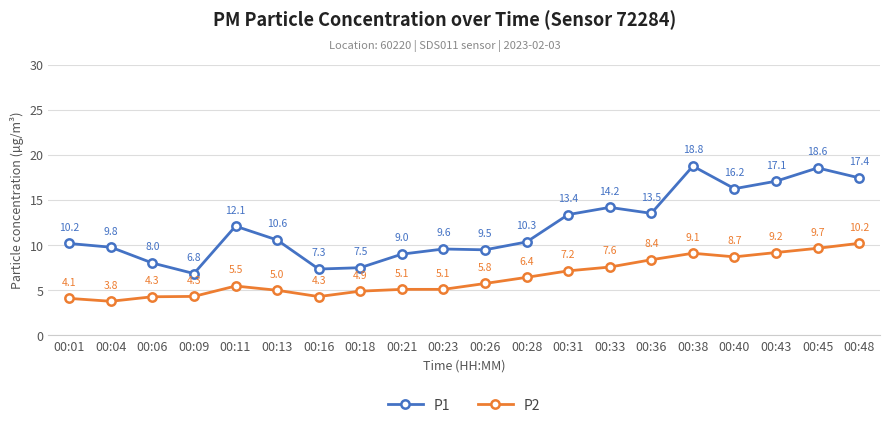

What is the highest value of the P1 series?

18.8